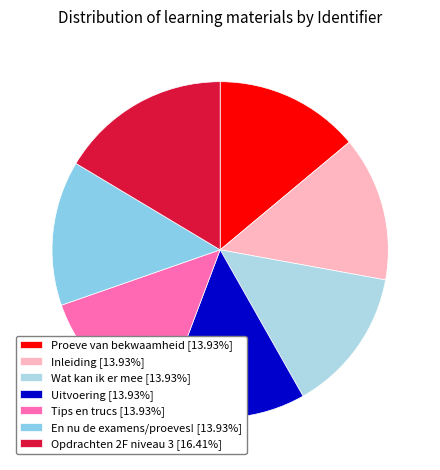

Is there any slice that represents more than half of the pie?

No